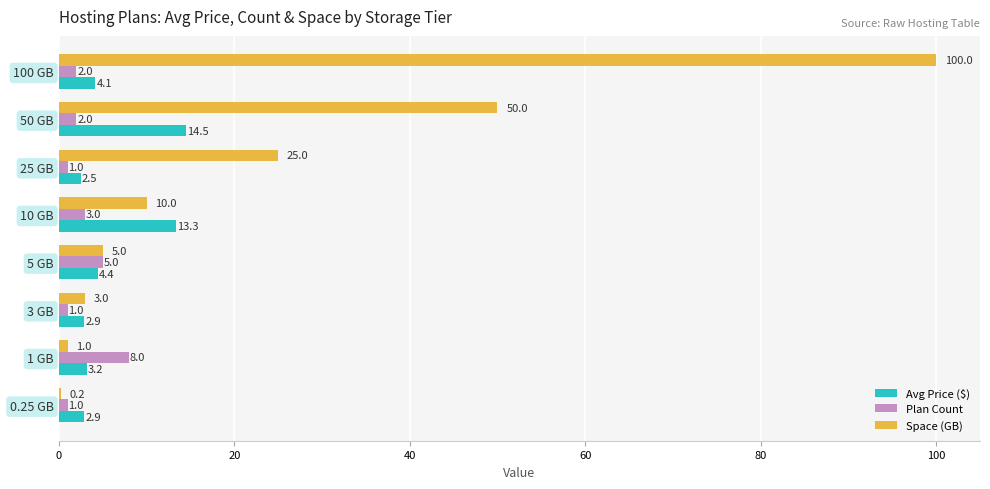

Is it true that Avg Price ($) equals 4.1 at 100 GB?

True